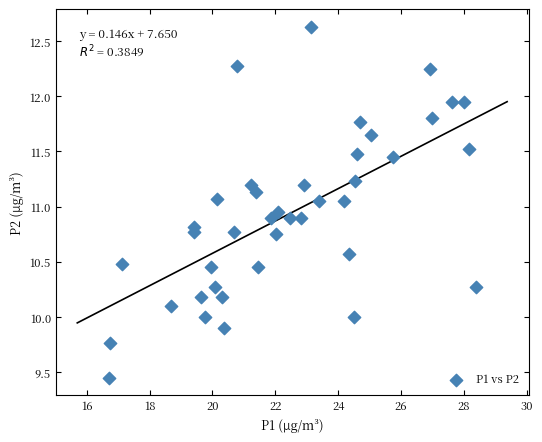

Count the number of points in this scatter plot.

40